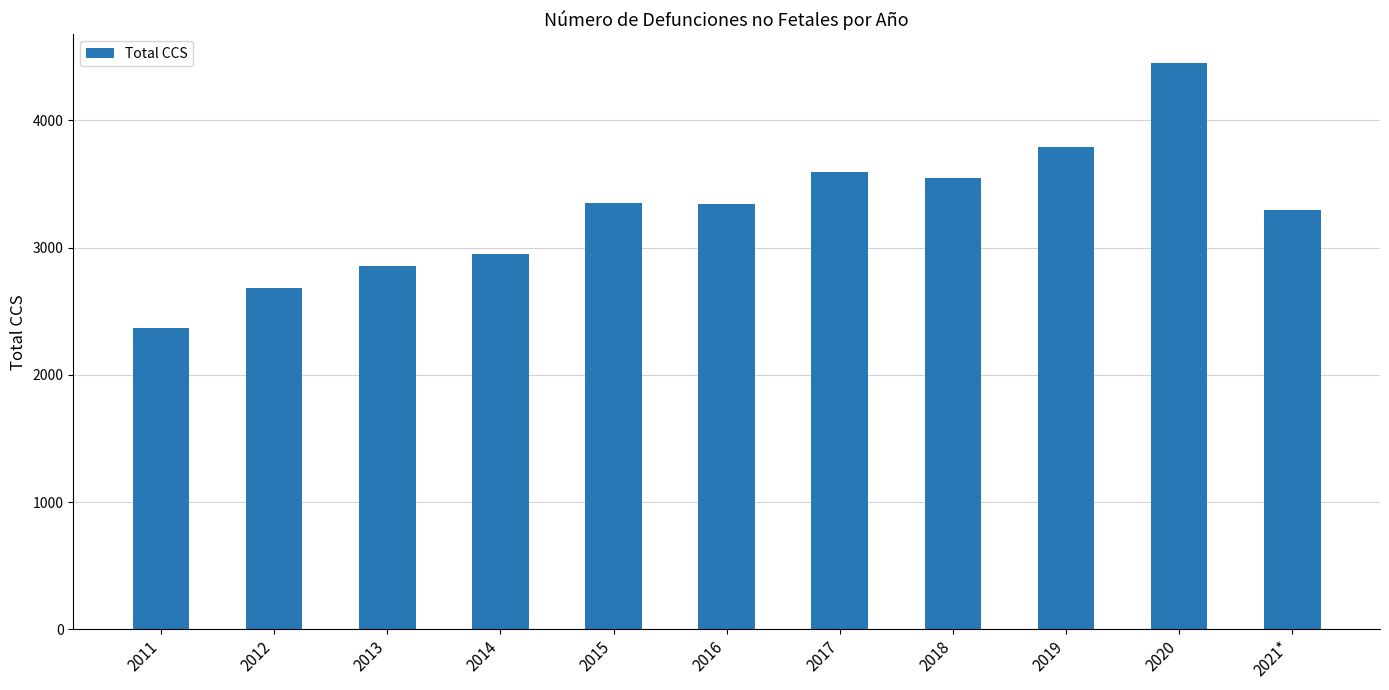

What is the maximum value shown in the chart?

4455